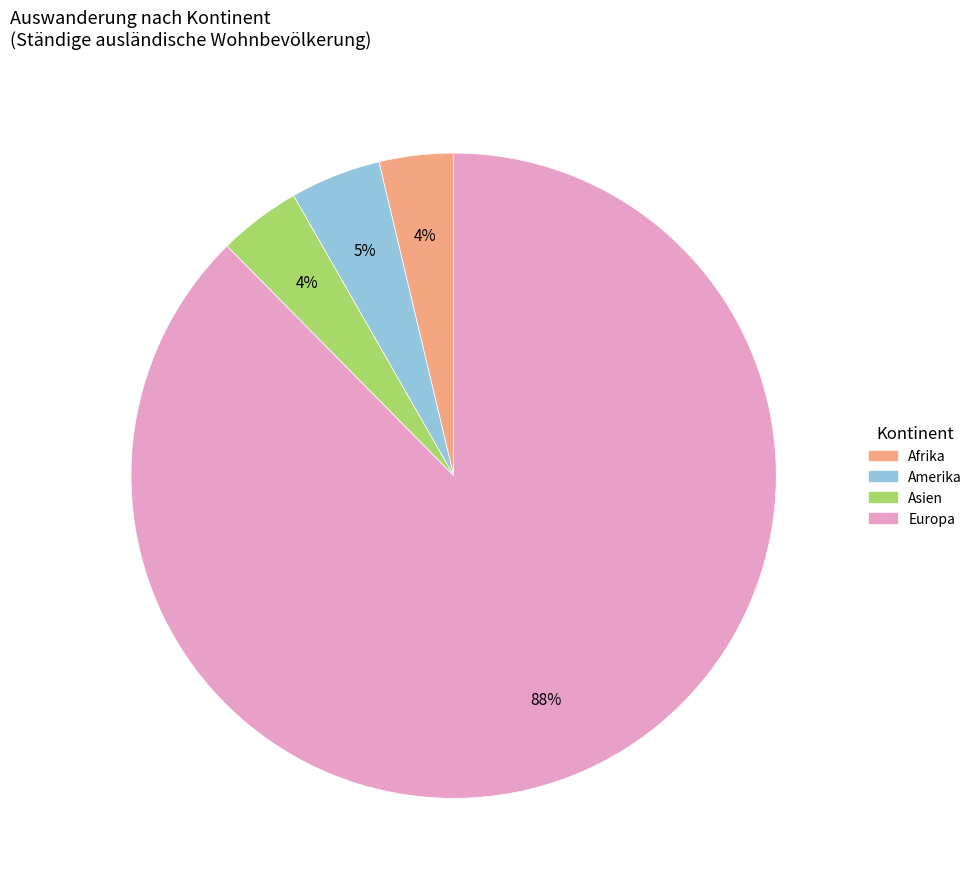

Count the number of slices in the pie.

4